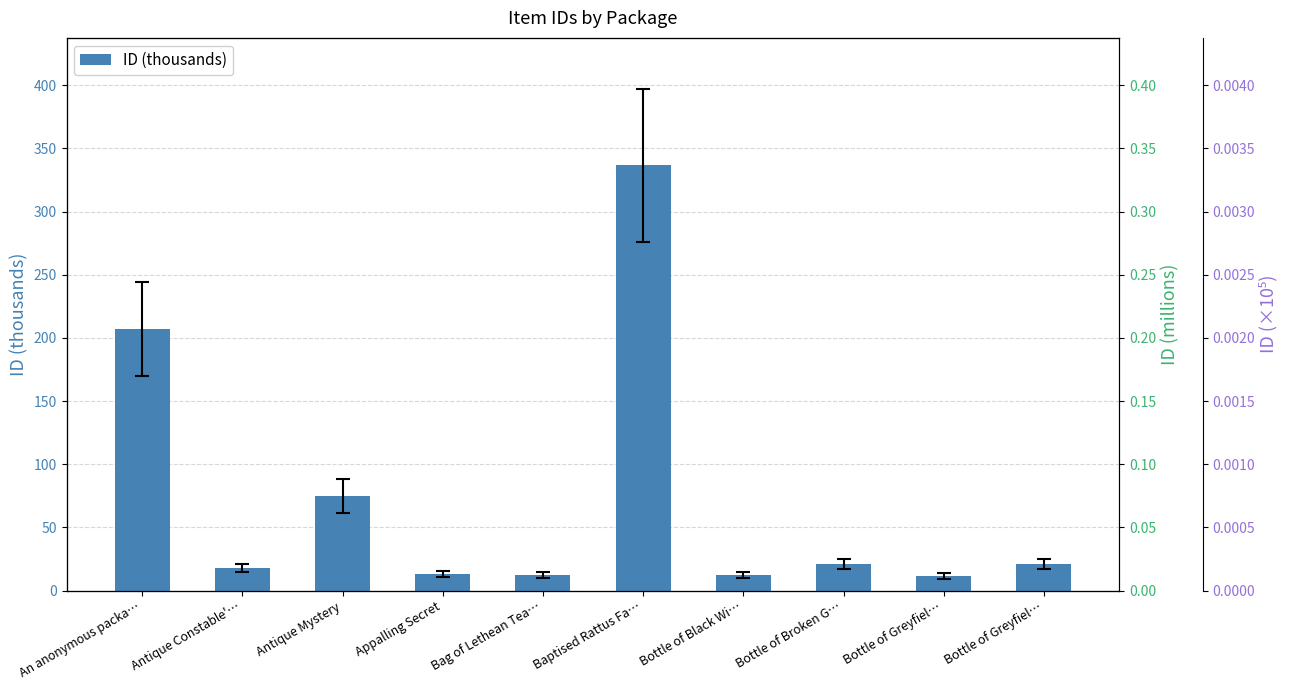

True or false: the data shows 28.2 at Antique Mystery.

False